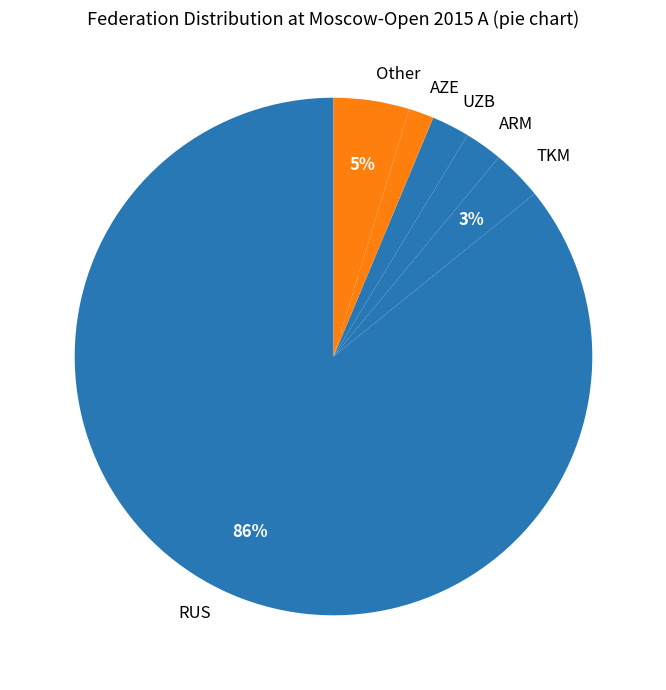

Is it true that ARM is 2% of the pie?

True